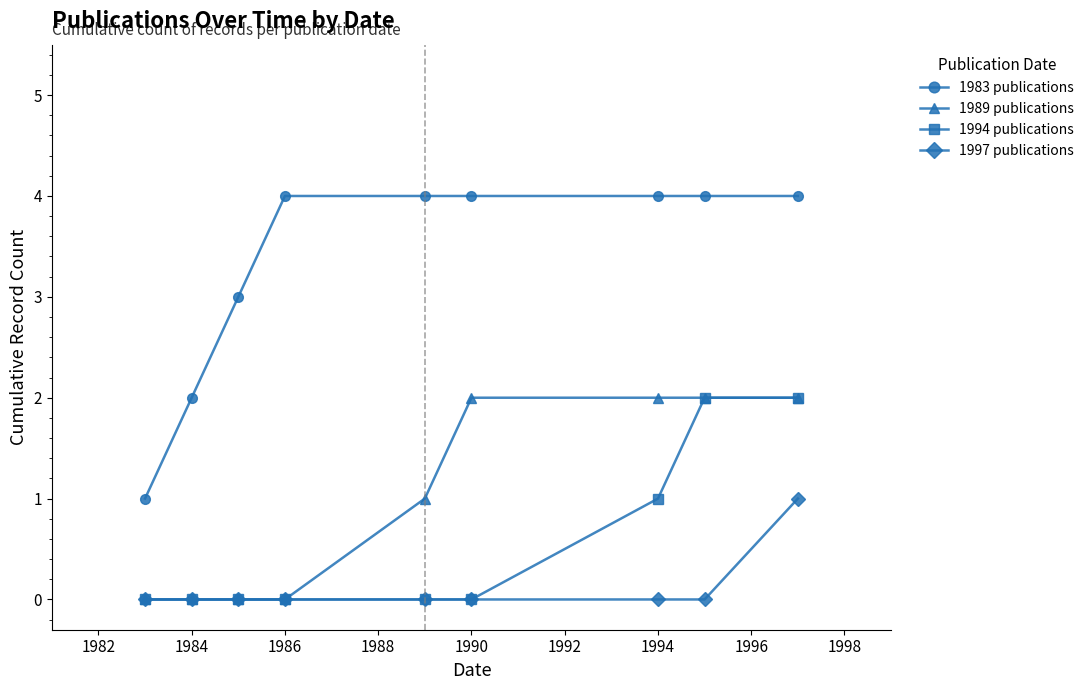

What is the greatest value displayed?

4